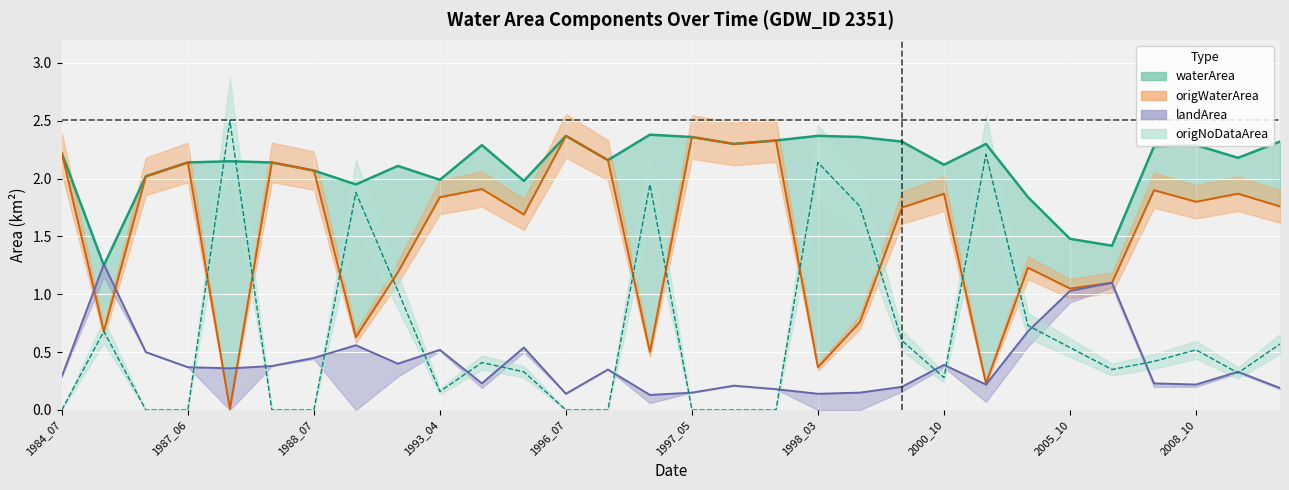

Is the value of landArea at 7 greater than the value of origWaterArea at 20?

No